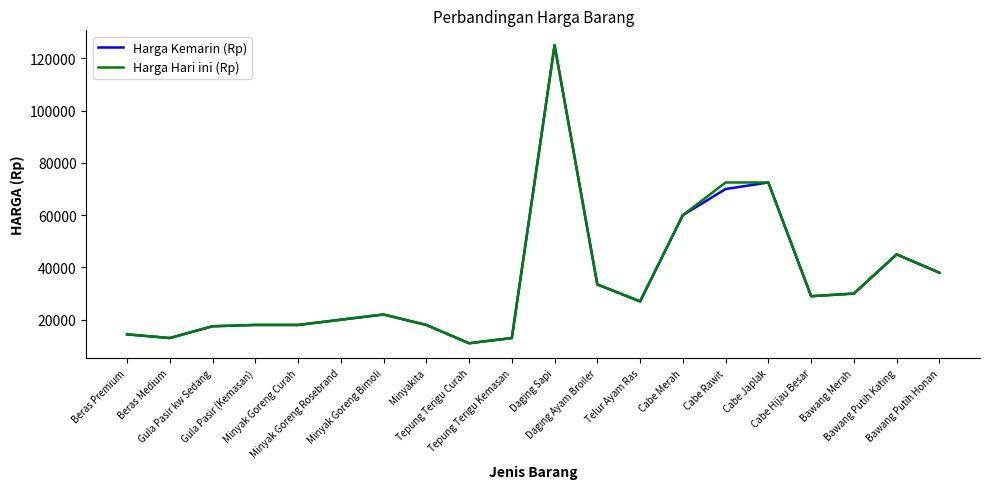

Which category has the lowest value in the Harga Hari ini (Rp) series?

Tepung Terigu Curah